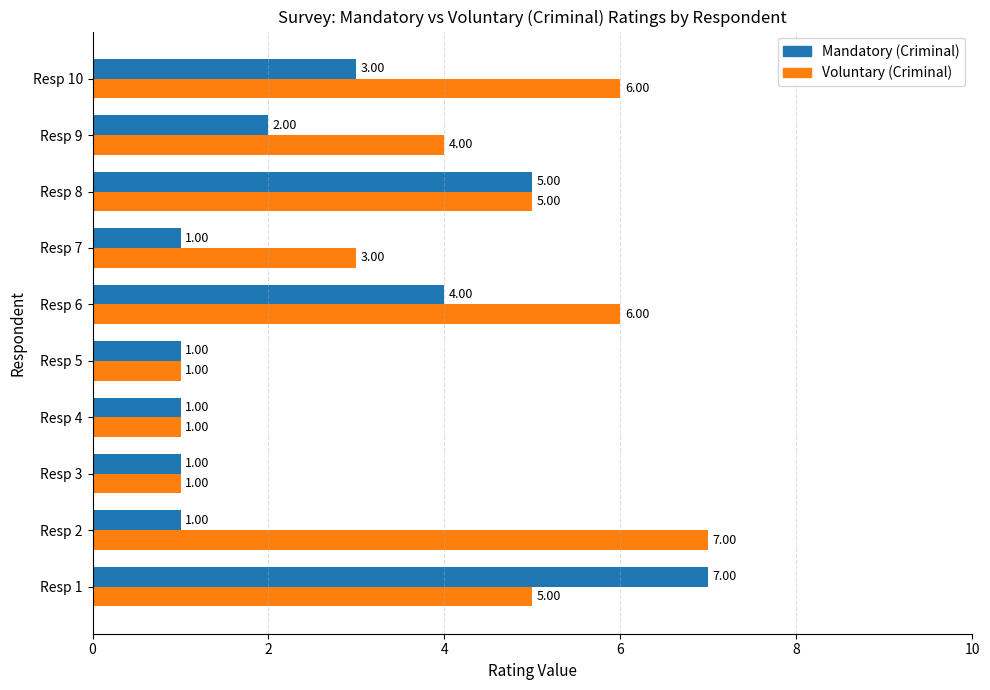

What is the difference between the second highest and minimum values in the Voluntary (Criminal) series?

5